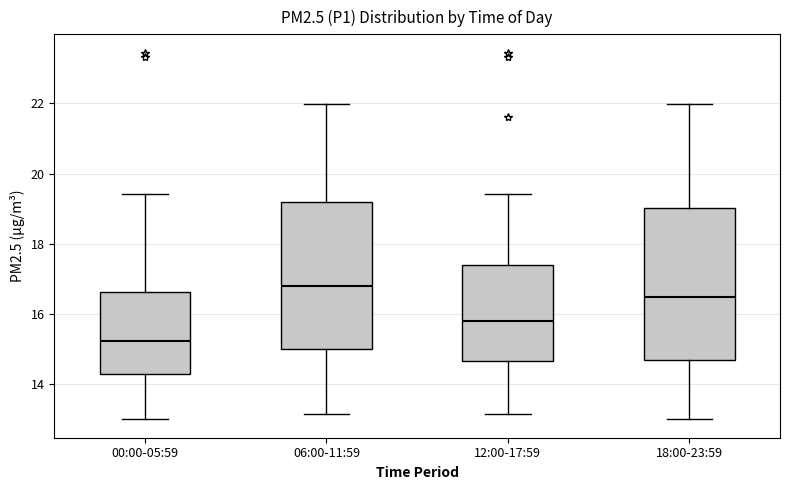

Reading left to right, read every box against the y-axis: the position of its median line, the range the box covers, and the ends of its whiskers. The values are not printed on the chart, so give them approximately, as read against the axis.

00:00-05:59: median 15.2, box 14.2 to 16.6, whiskers 13.0 to 19.4
06:00-11:59: median 16.8, box 15.0 to 19.2, whiskers 13.2 to 22.0
12:00-17:59: median 15.8, box 14.6 to 17.4, whiskers 13.2 to 19.4
18:00-23:59: median 16.4, box 14.6 to 19.0, whiskers 13.0 to 22.0